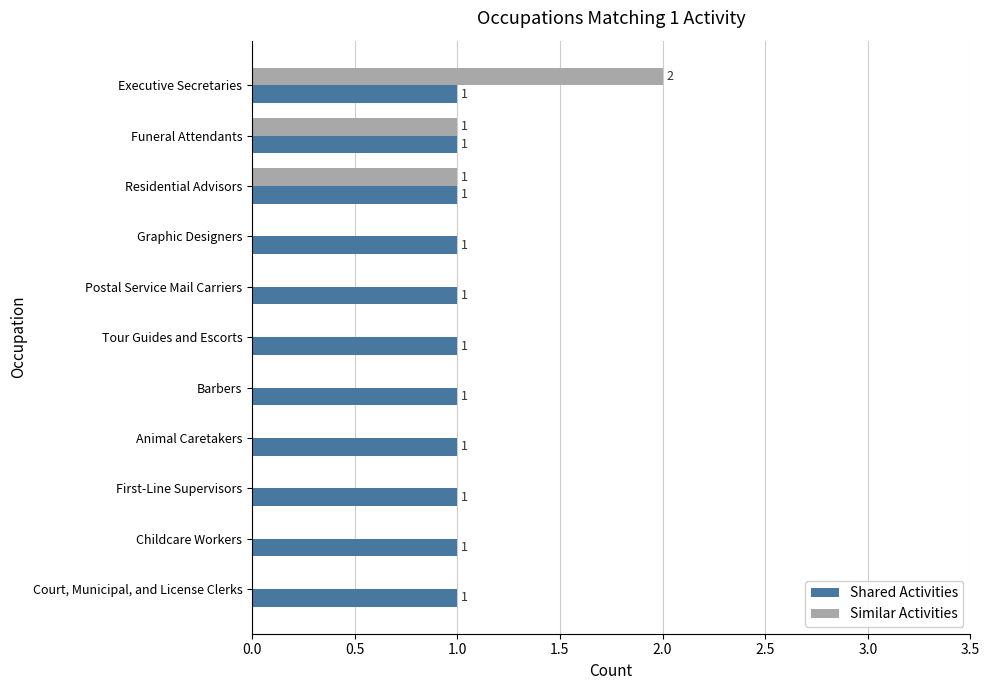

Which series has the largest total across all categories?

Shared Activities